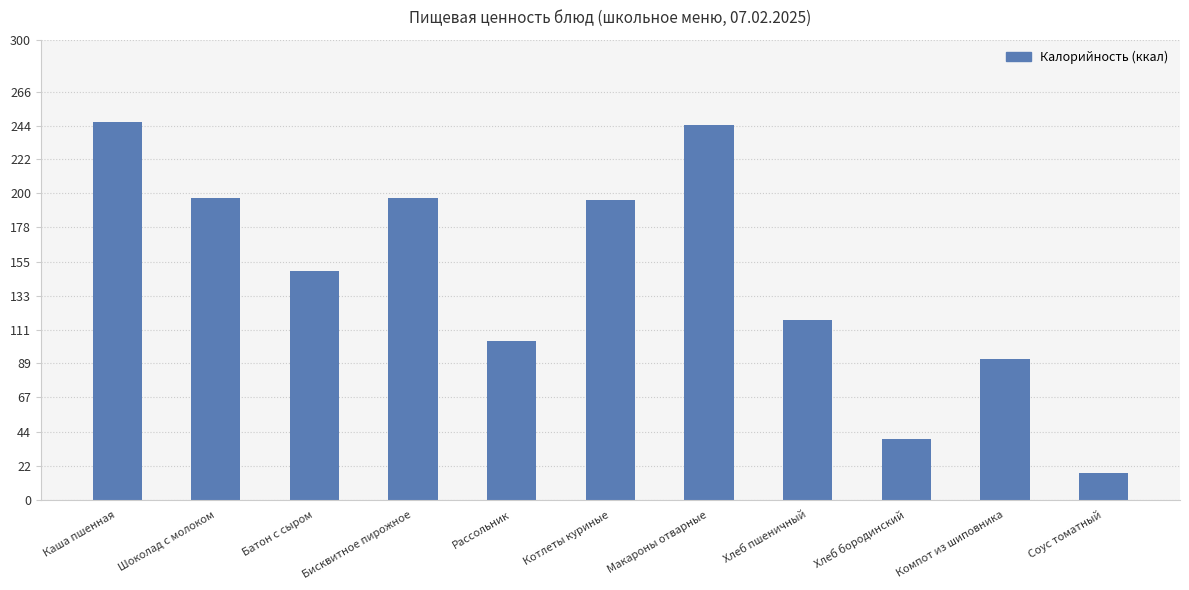

What is the smallest value displayed?

17.2